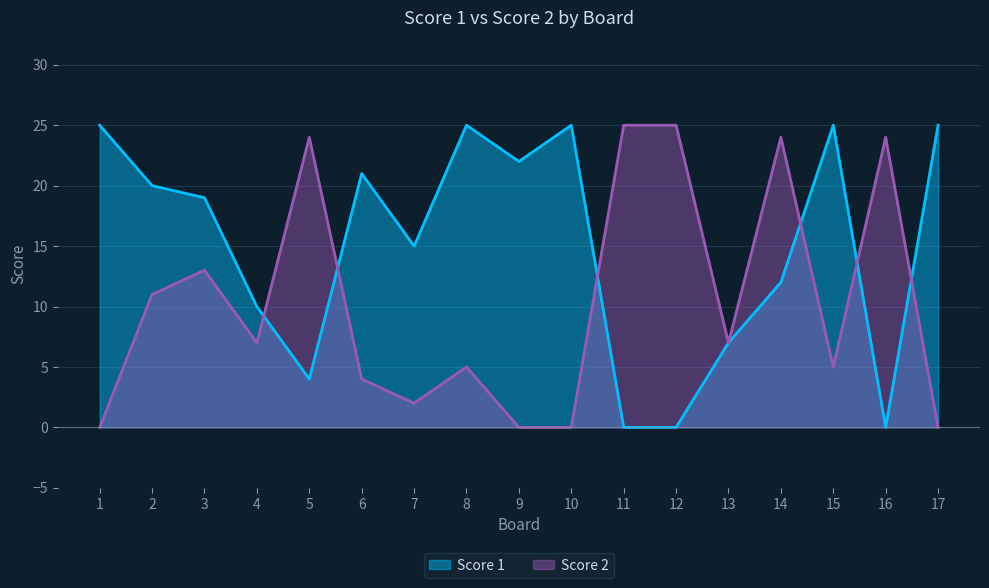

Read the Score 2 value at 5, to the nearest 5.

25